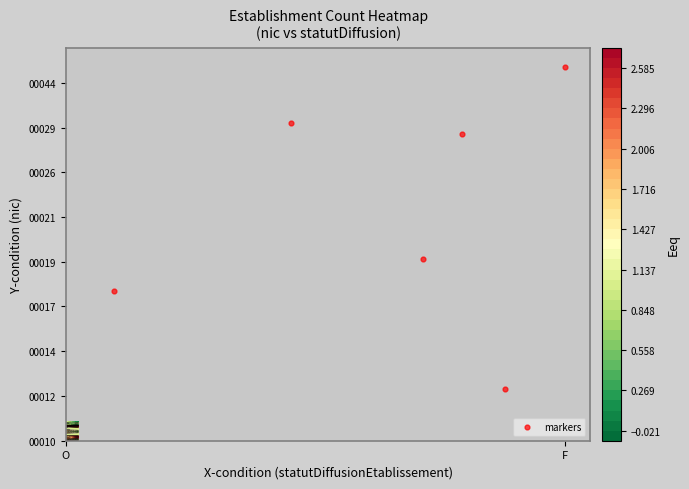

What is the sum of all values?

1506.2